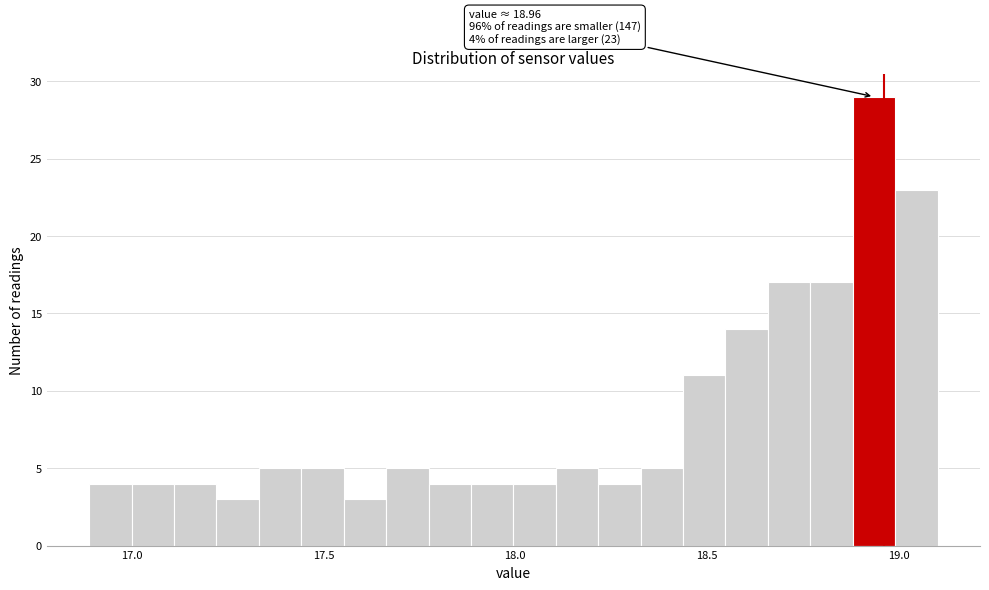

Read against the x-axis, roughly where is the centre of the tallest bar?

18.95